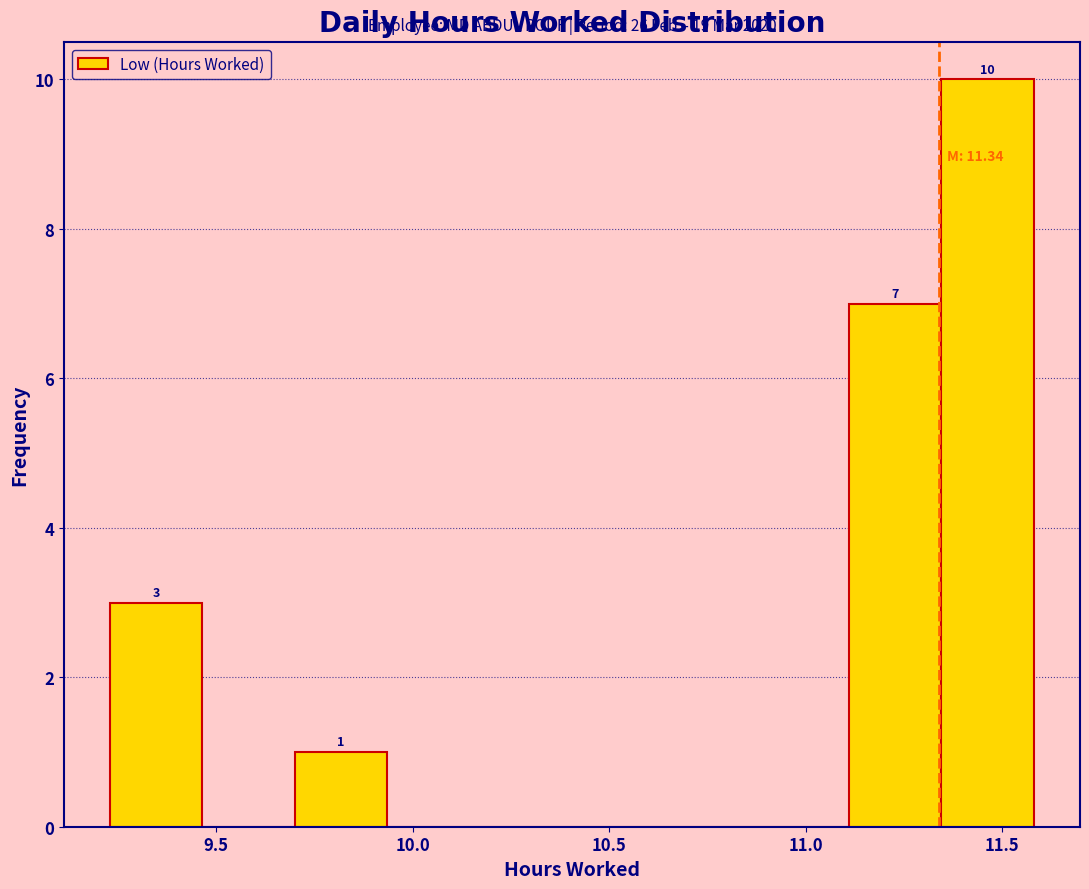

Which range on the x-axis has the tallest bar?

11.345 to 11.580